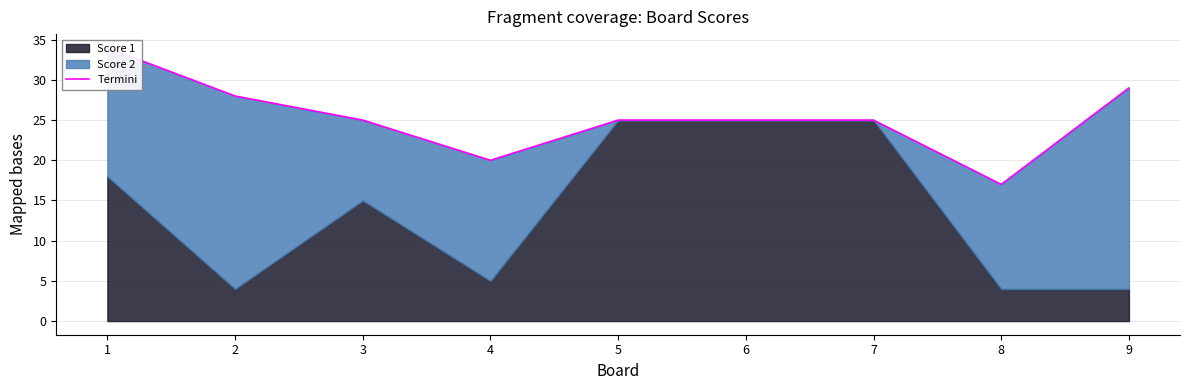

How many interior local valleys (lower than both neighbors) does the data have?

2